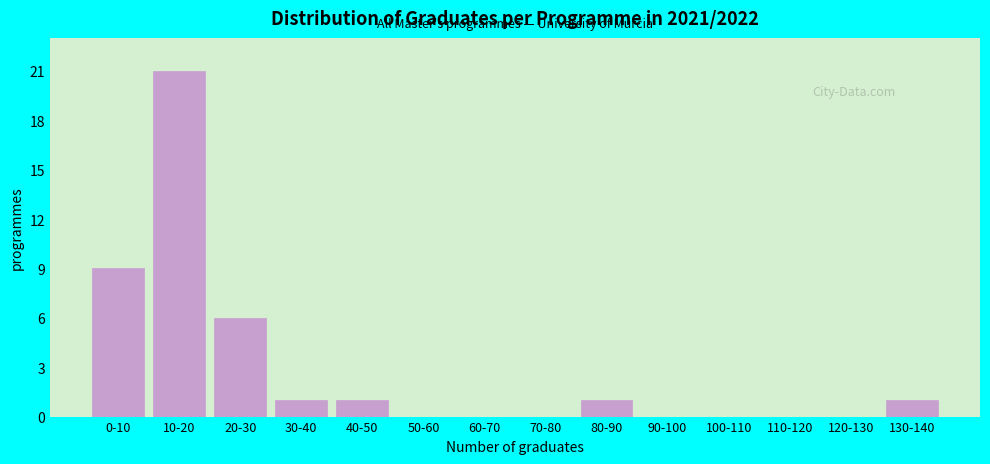

Reading left to right, extract all data points from this chart.

0-10=9	10-20=21	20-30=6	30-40=1	40-50=1	50-60=0	60-70=0	70-80=0	80-90=1	90-100=0	100-110=0	110-120=0	120-130=0	130-140=1